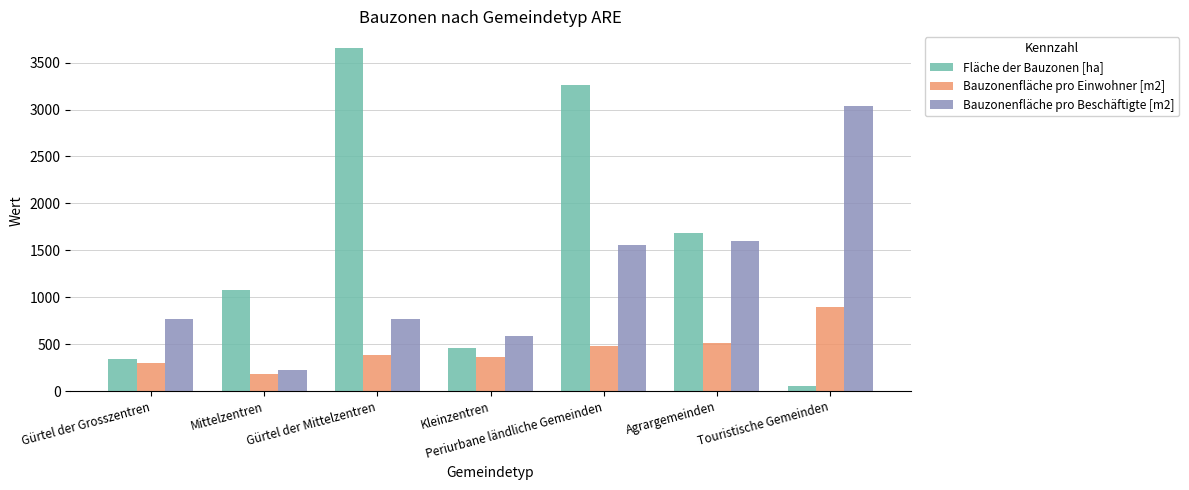

Which label corresponds to the smallest value in the chart?

Touristische Gemeinden